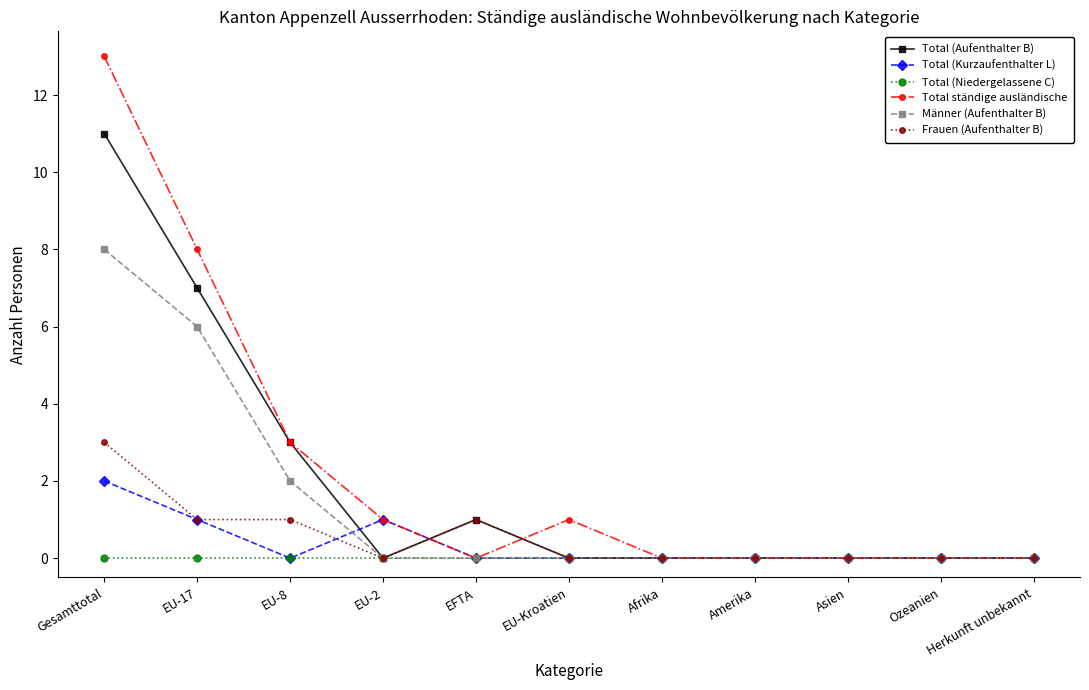

True or false: Total (Aufenthalter B) has a value of 1 at EFTA.

True